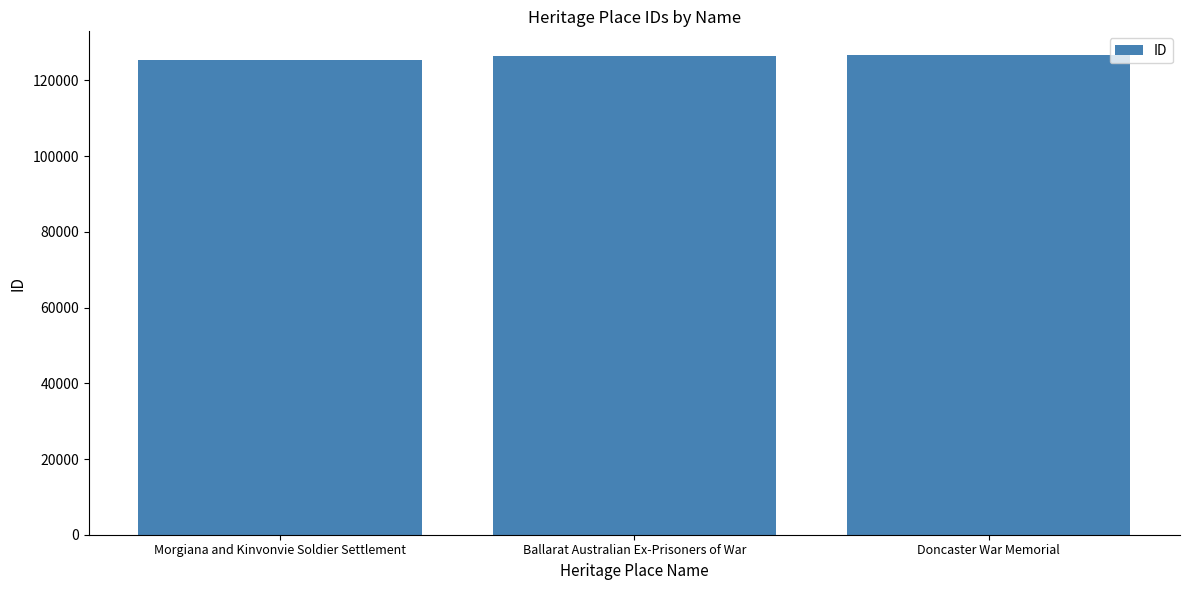

What is the change in value from Ballarat Australian Ex-Prisoners of War to Doncaster War Memorial?

+244